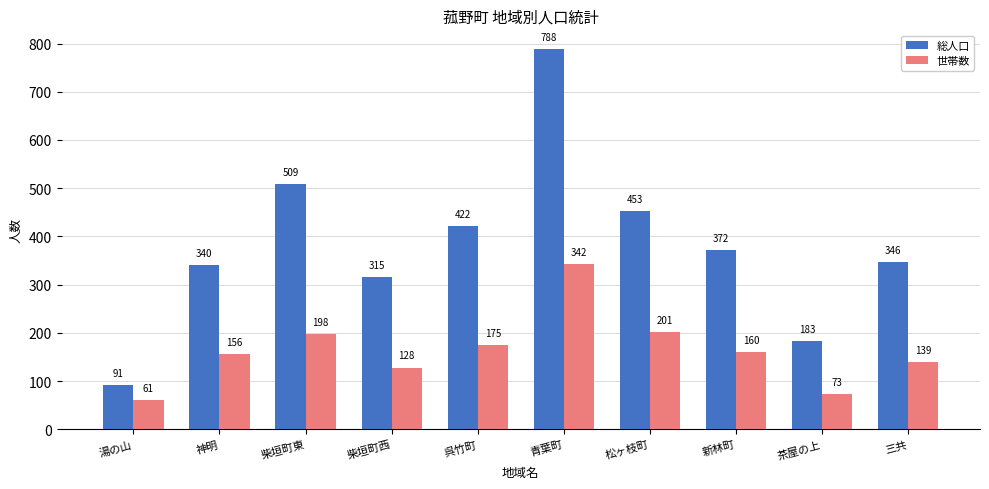

List the series in order of their peak value, lowest first.

世帯数, 総人口